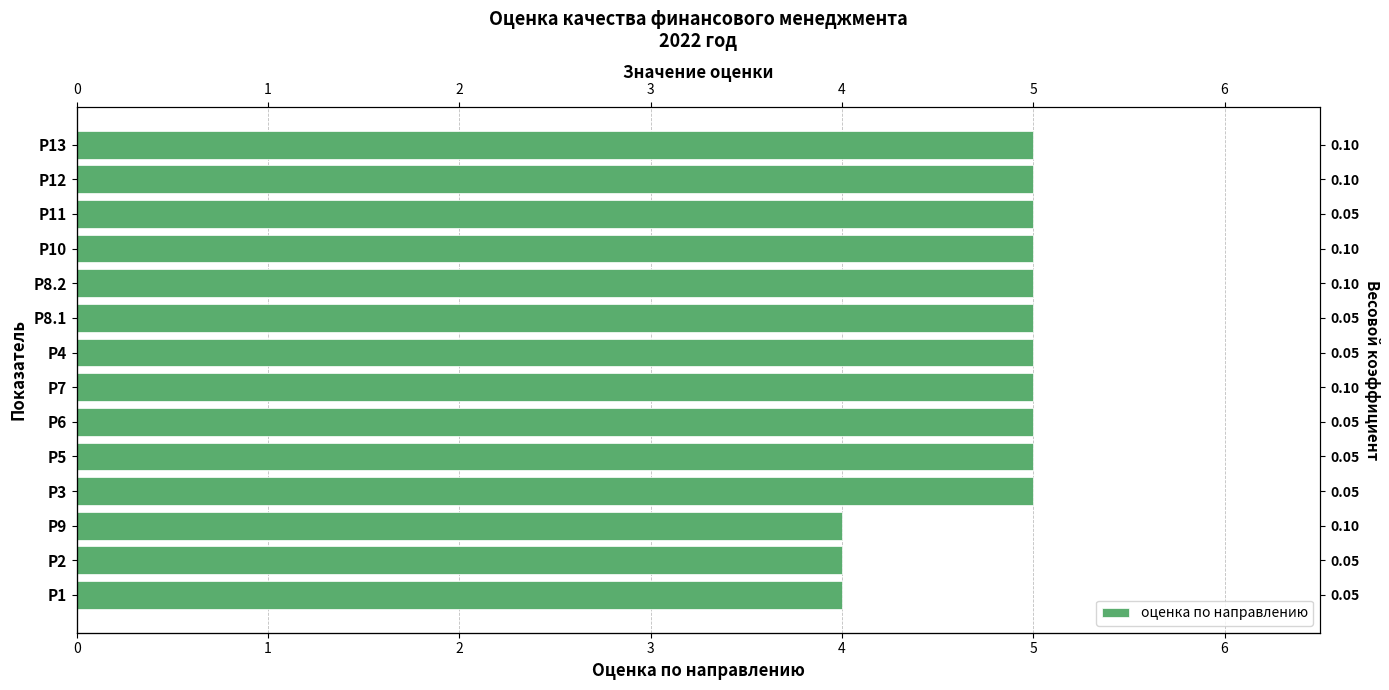

What is the difference between the maximum and minimum values?

1